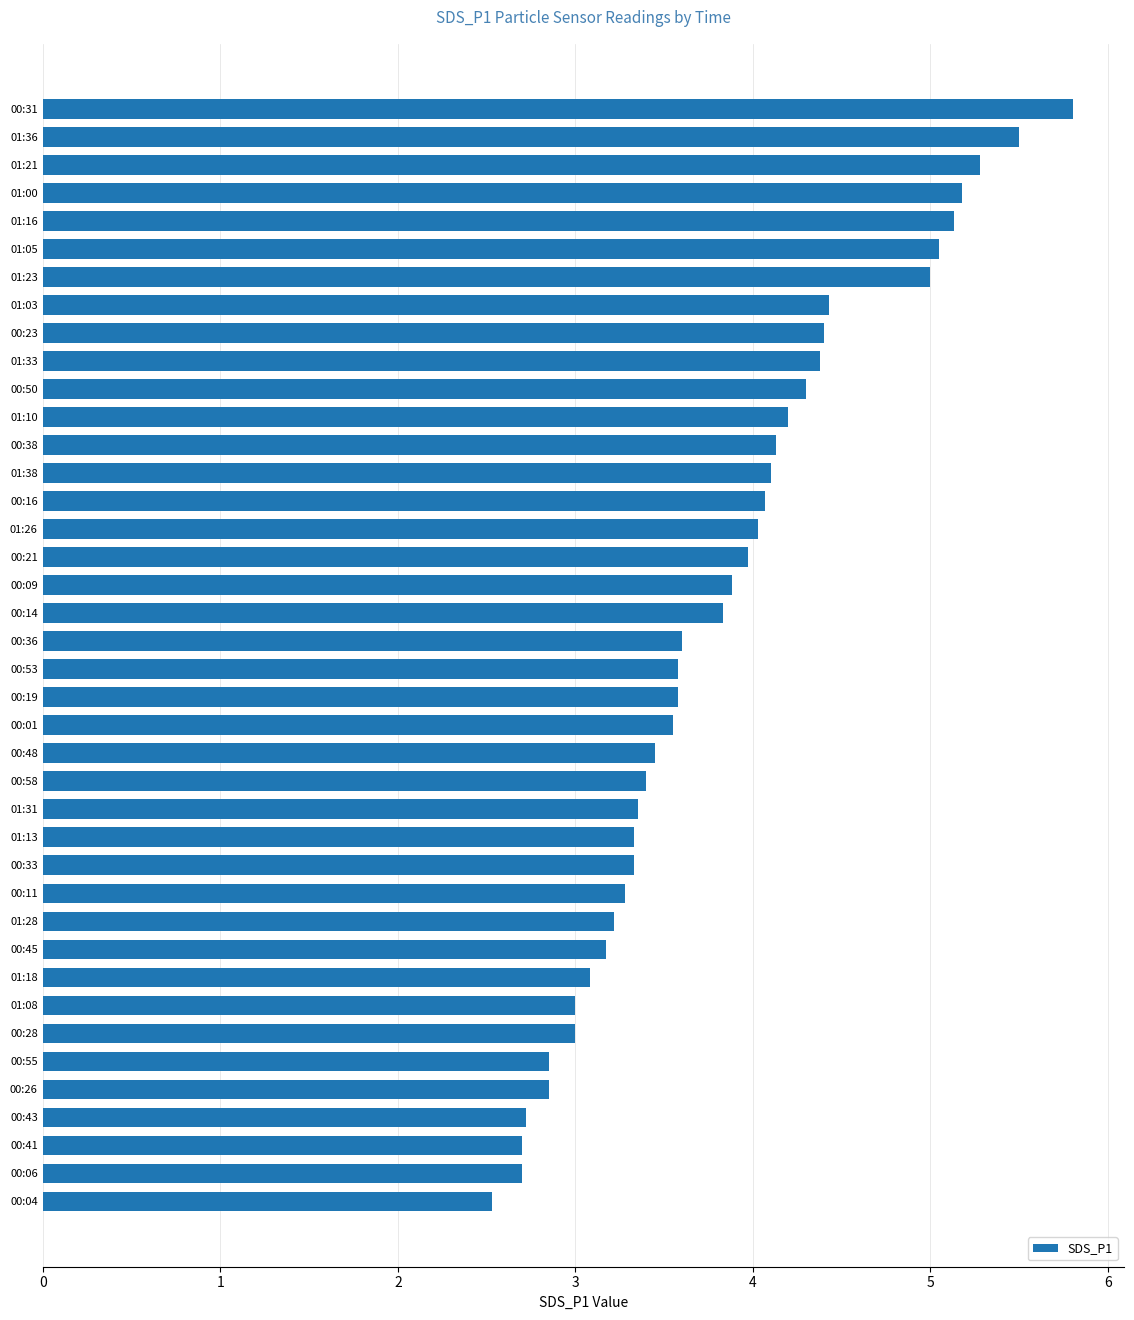

What is the ratio of the value at 00:48 to the value at 00:33?

1.0